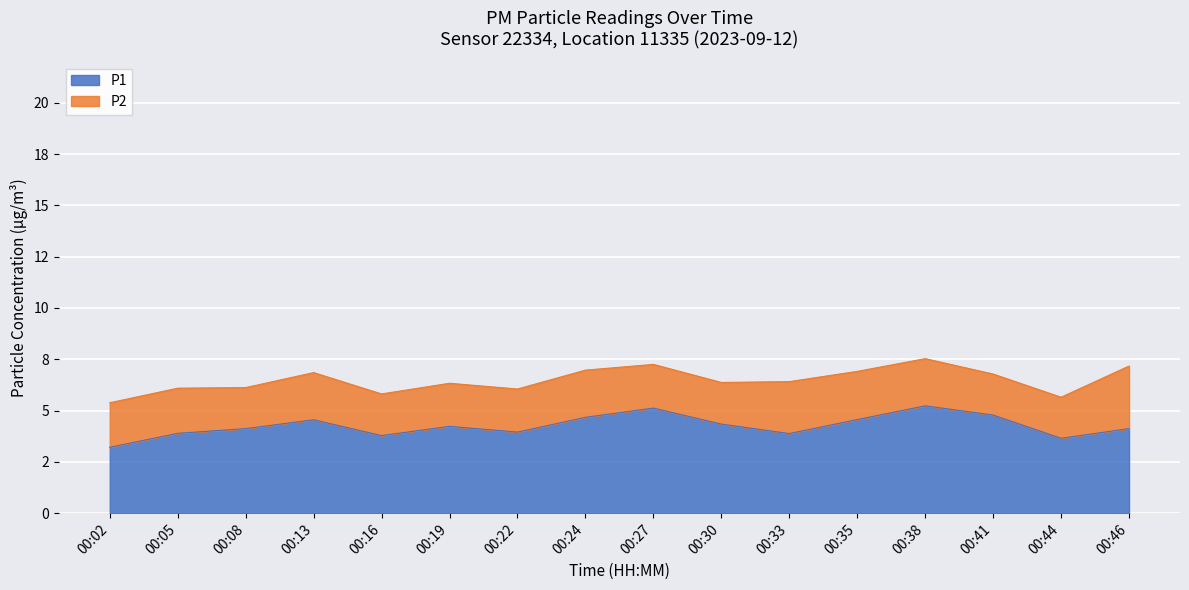

How many points are lower than both their immediate neighbors (excluding endpoints)?

4